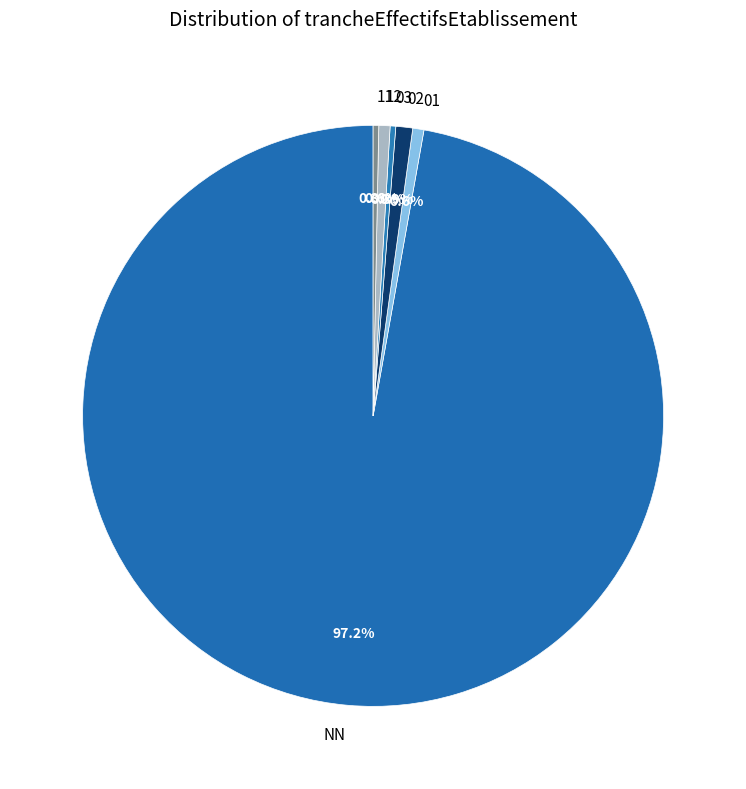

True or false: 03 accounts for 9% of the total.

False